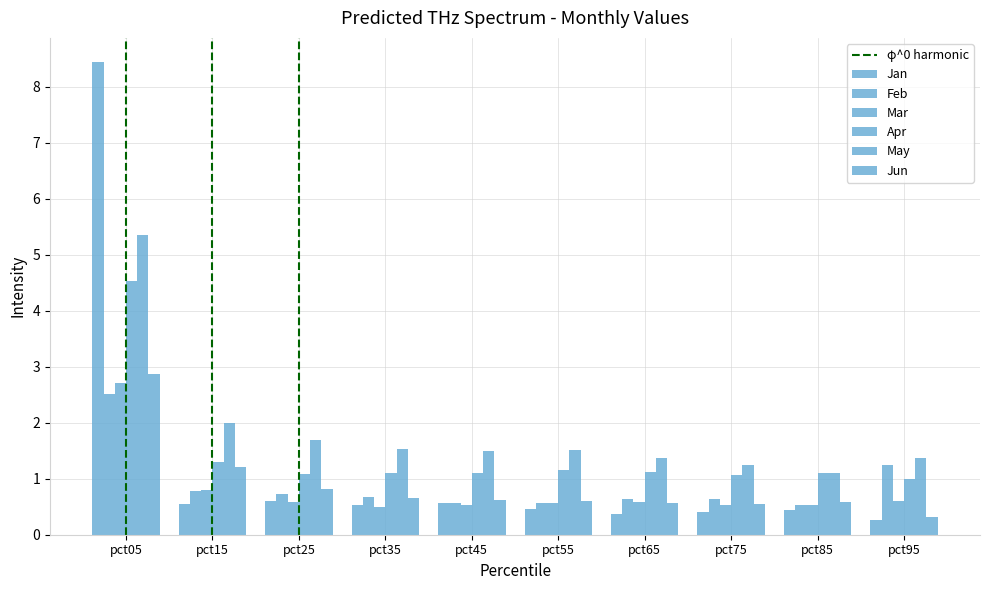

True or false: Jan has a value of 0.5 at pct65.

False